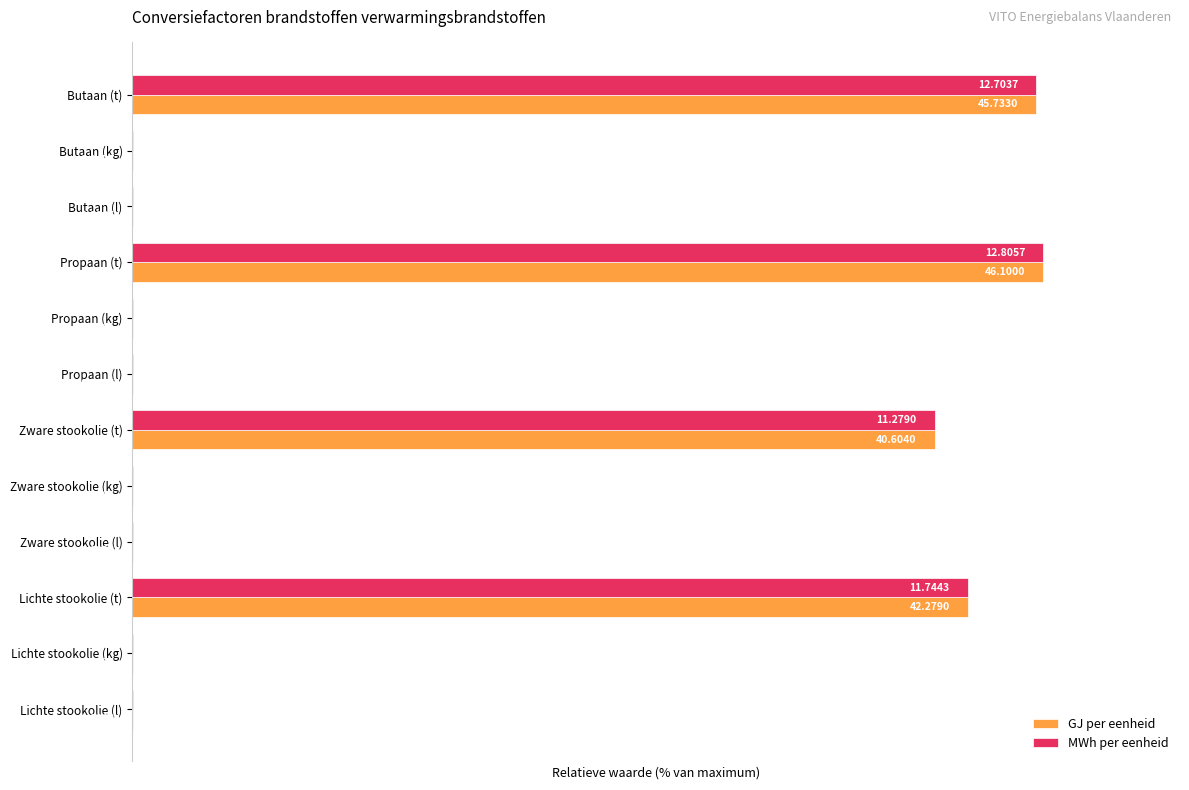

At which category is the sum across all series the highest?

Propaan (t)